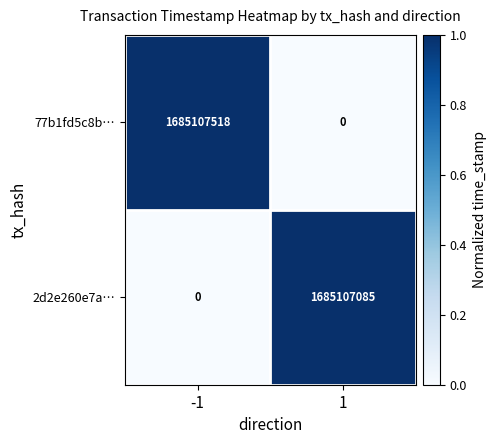

The value of 77b1fd5c8b… at -1 is 2193394048. True or false?

False